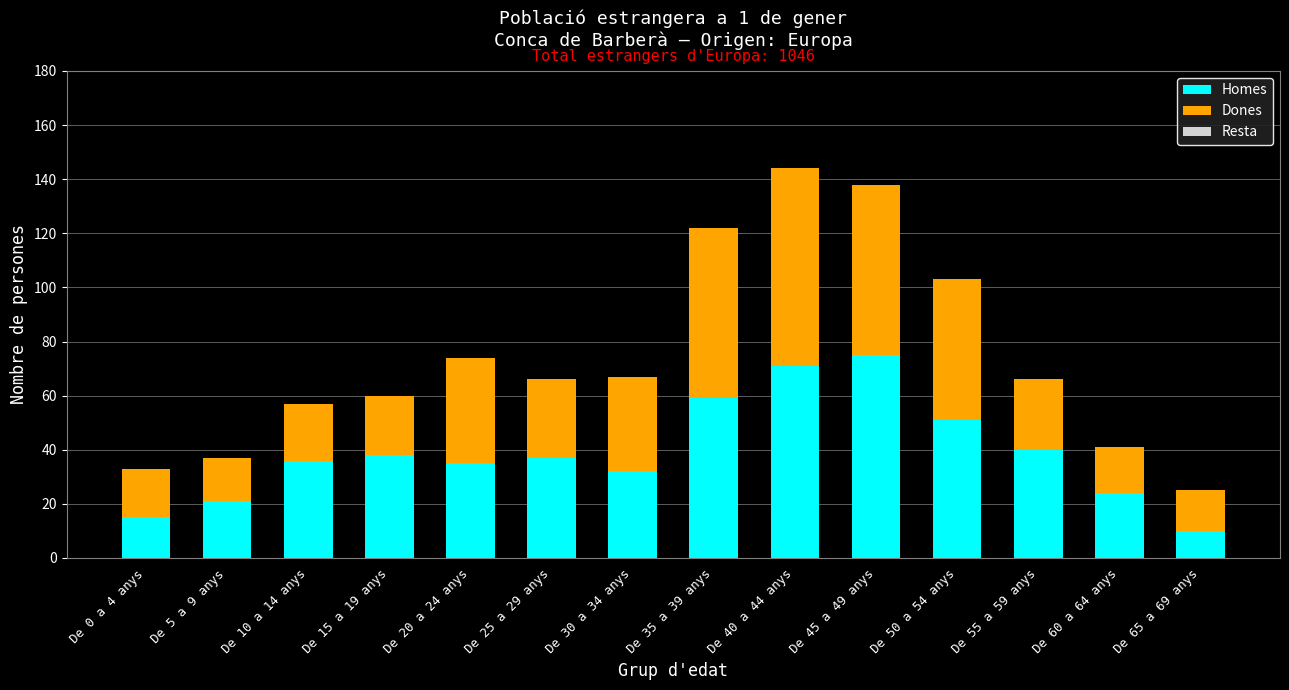

The Homes series shows 10 at De 65 a 69 anys. True or false?

True